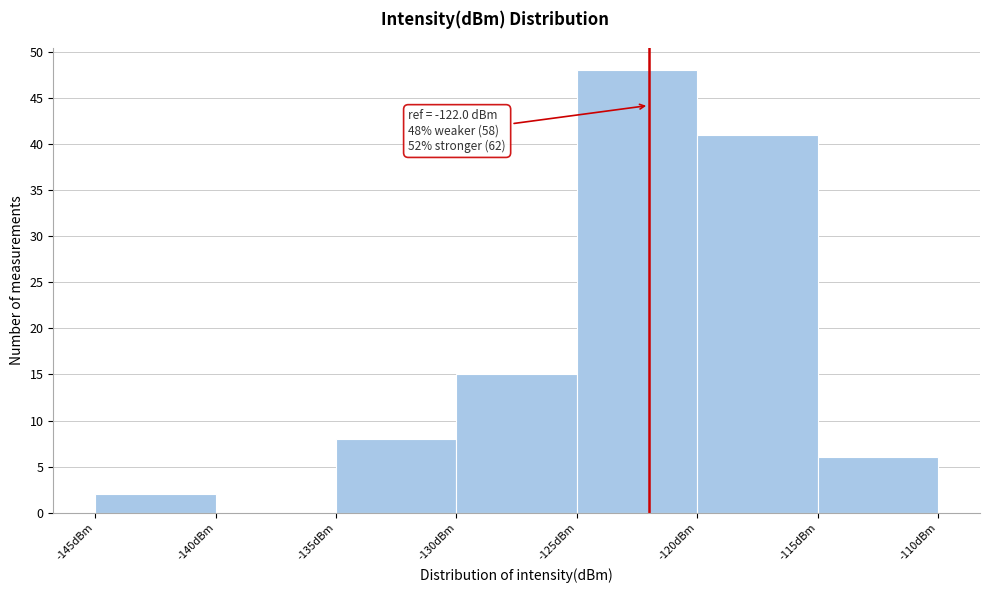

Over which range of the x-axis is the bar tallest?

-125 to -120